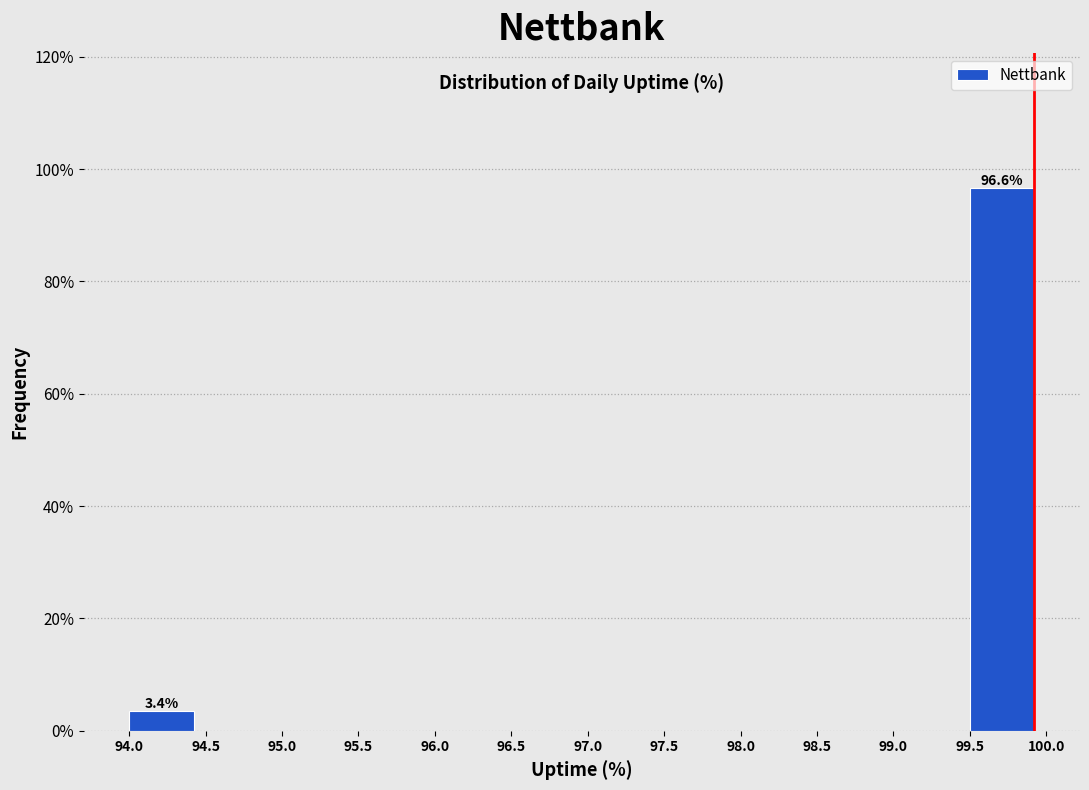

Over which range of the x-axis is the bar tallest?

99.5 to 100.0